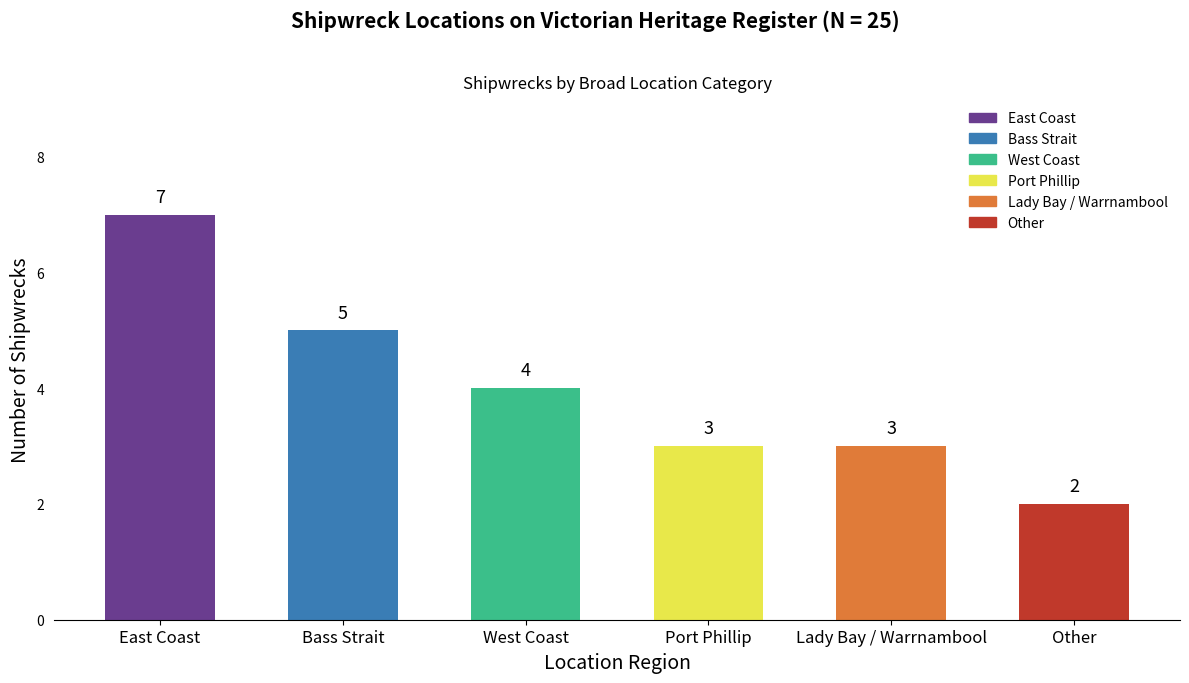

True or false: the data shows 9 at Bass Strait.

False